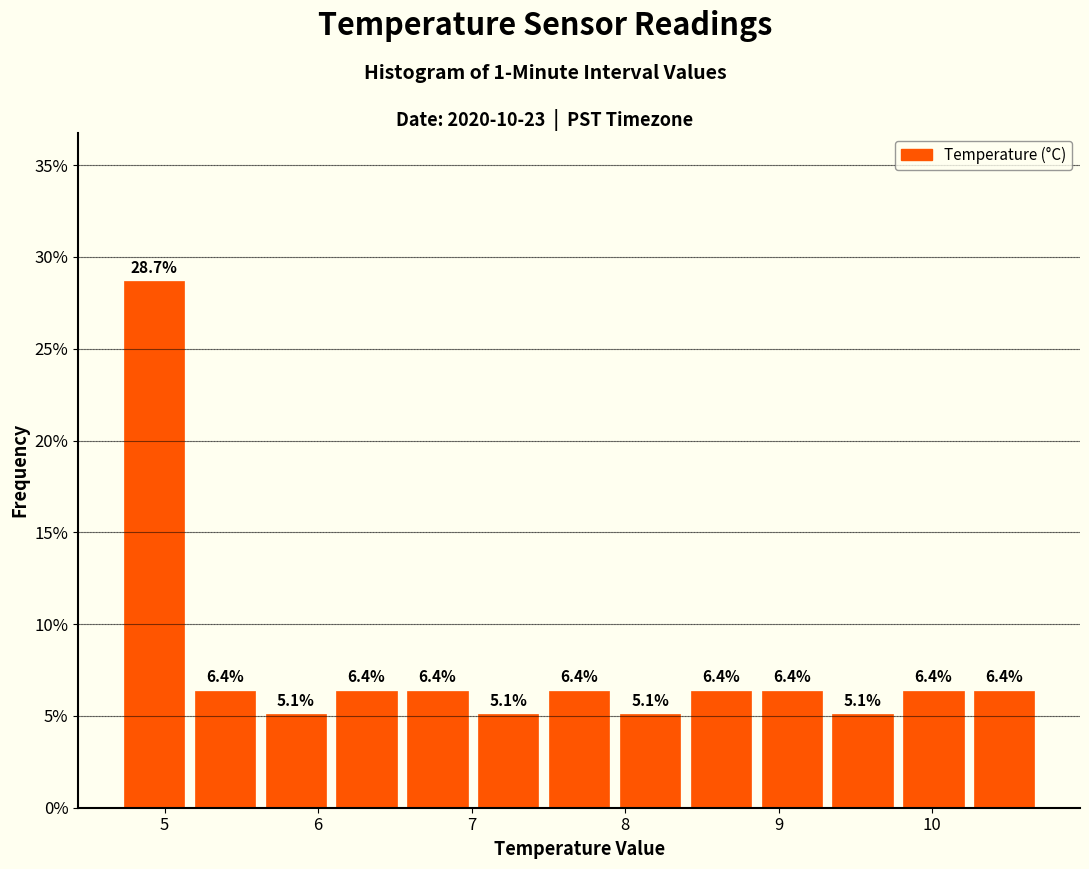

Which range on the x-axis has the tallest bar?

4.7 to 5.2